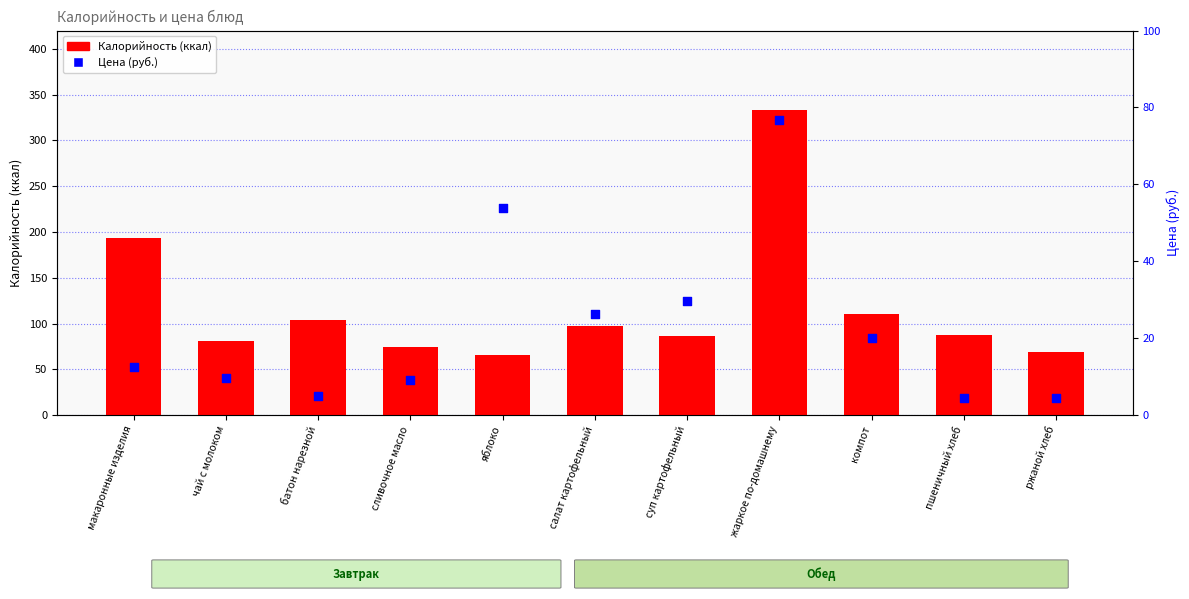

What is the total value across all series at компот?

130.1